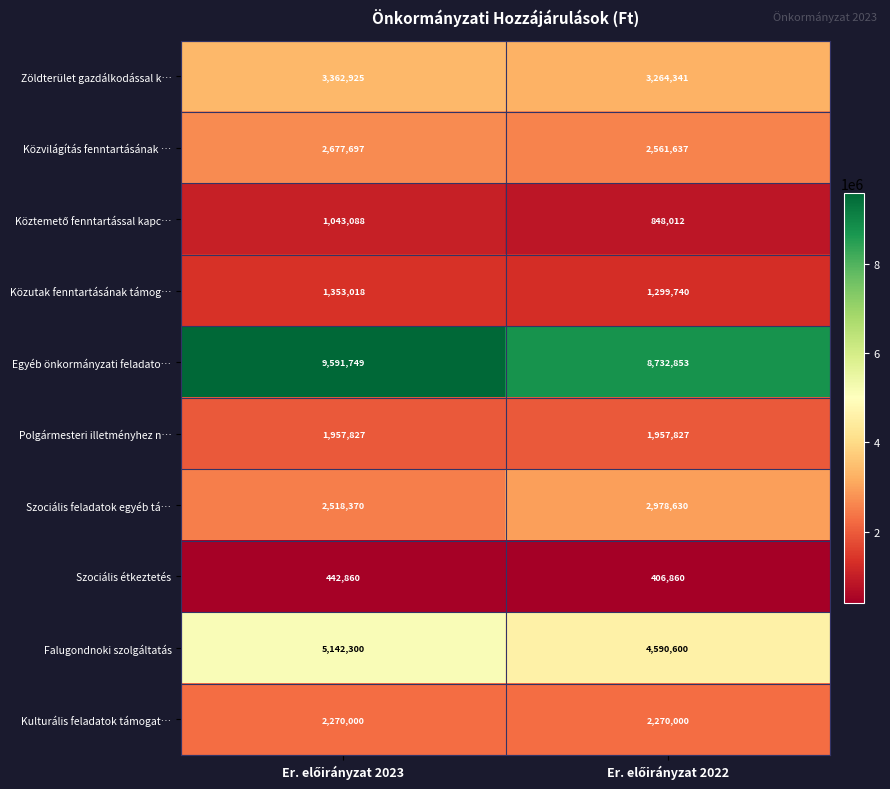

Which series has the widest spread of values?

Egyéb önkormányzati feladato…